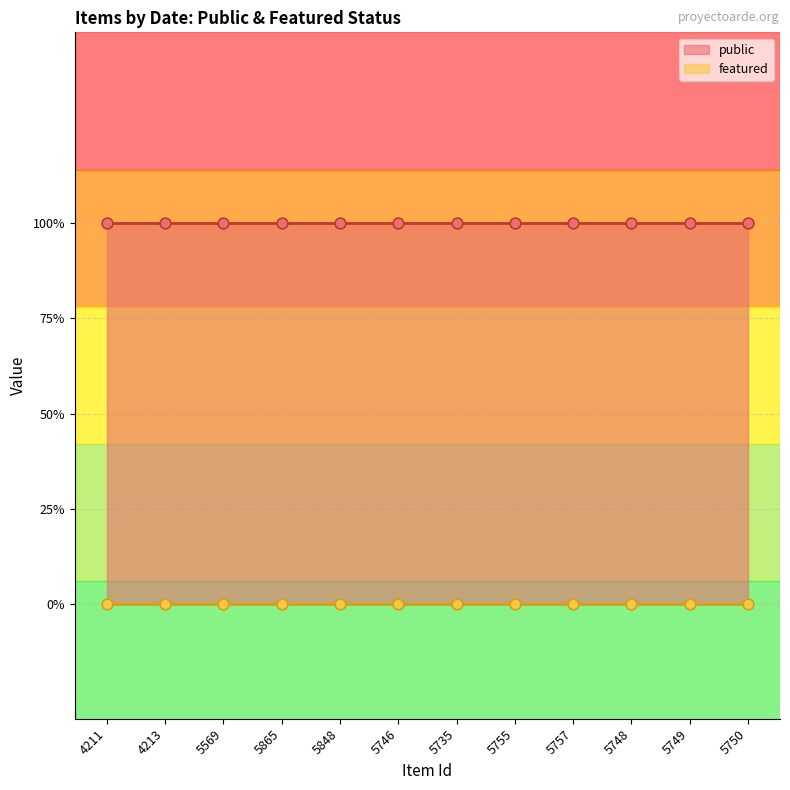

What is the total value across all series at 5865?

1